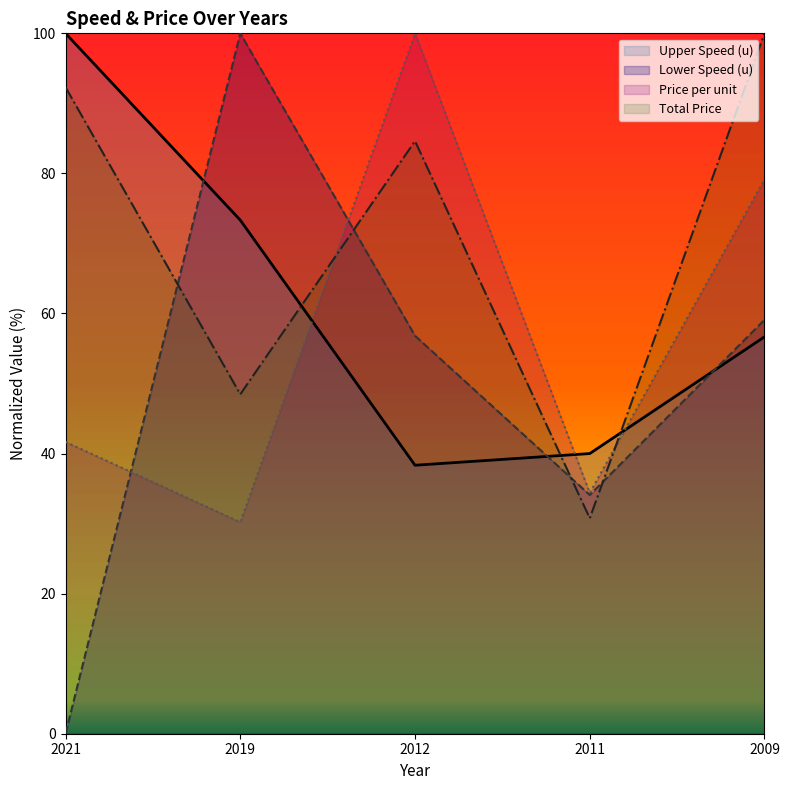

True or false: Price per unit has a value of 11.0 at 2021.

False